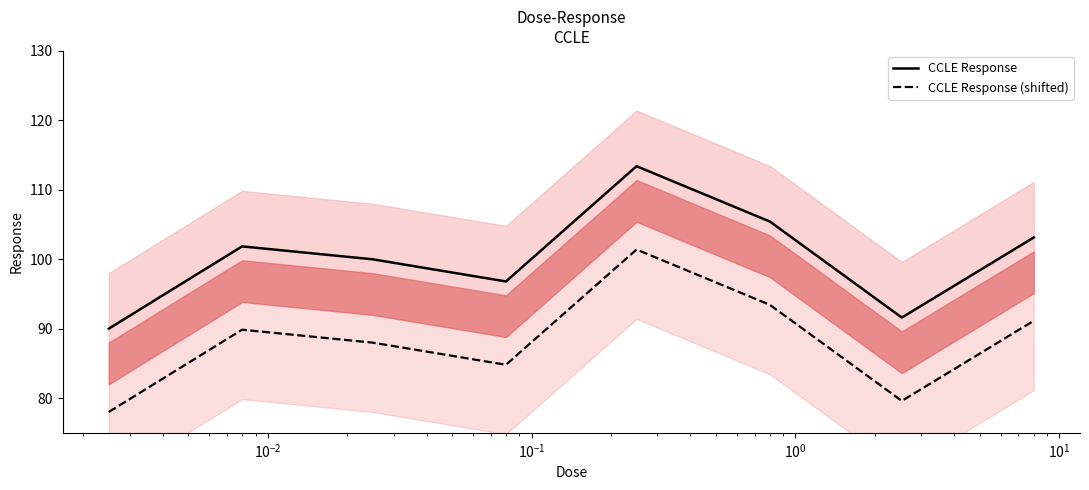

List the series in order of their overall mean, lowest first.

CCLE Response (shifted), CCLE Response